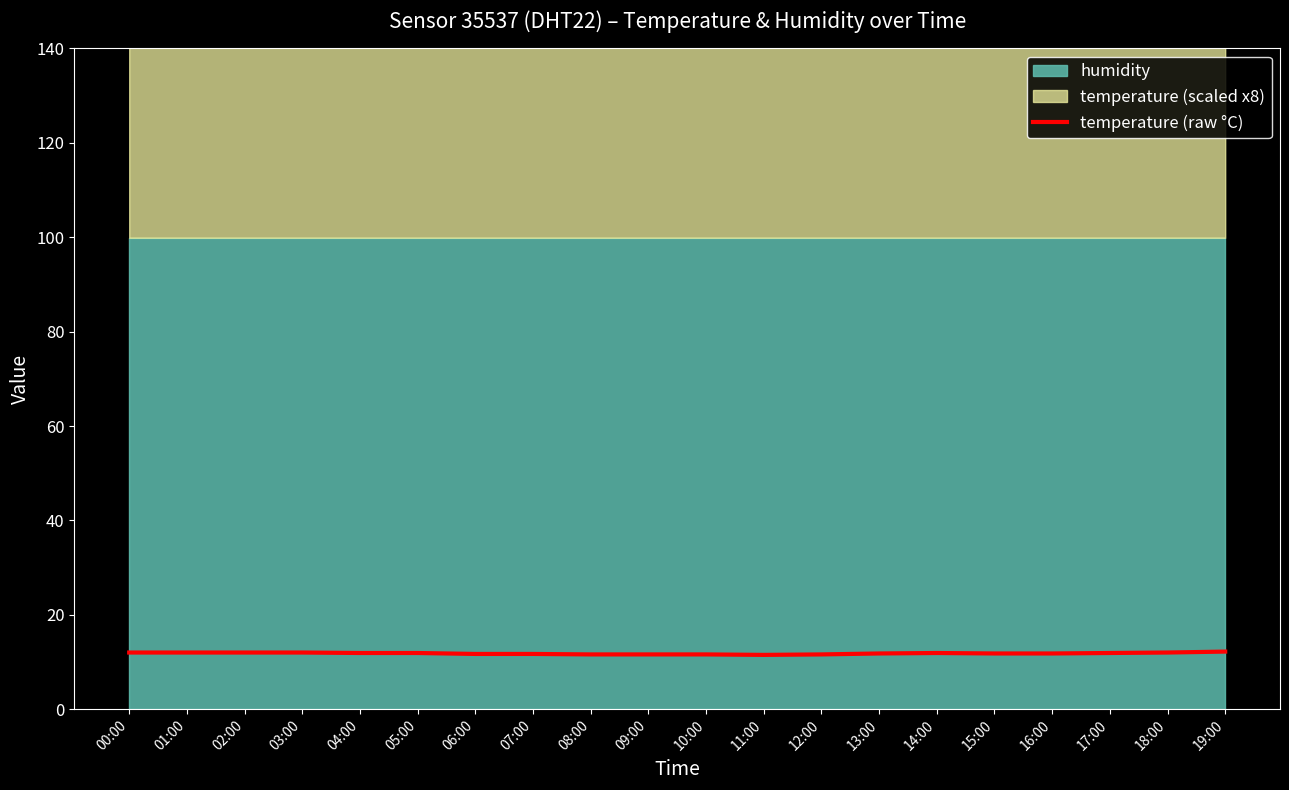

Which label corresponds to the largest value in the chart?

19:00